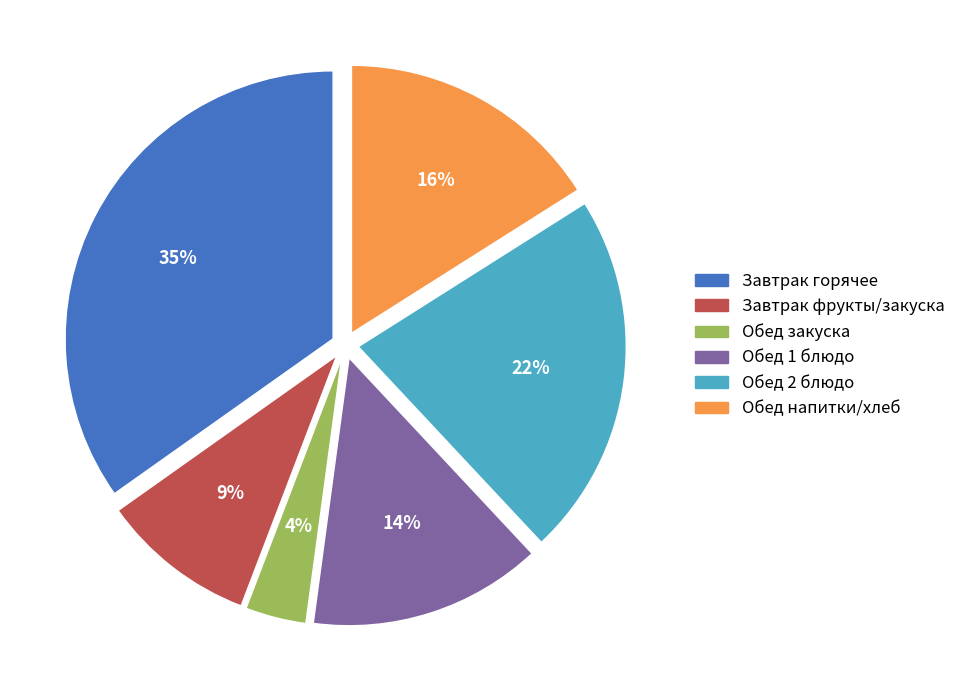

What is the smallest slice in the pie chart?

Обед закуска